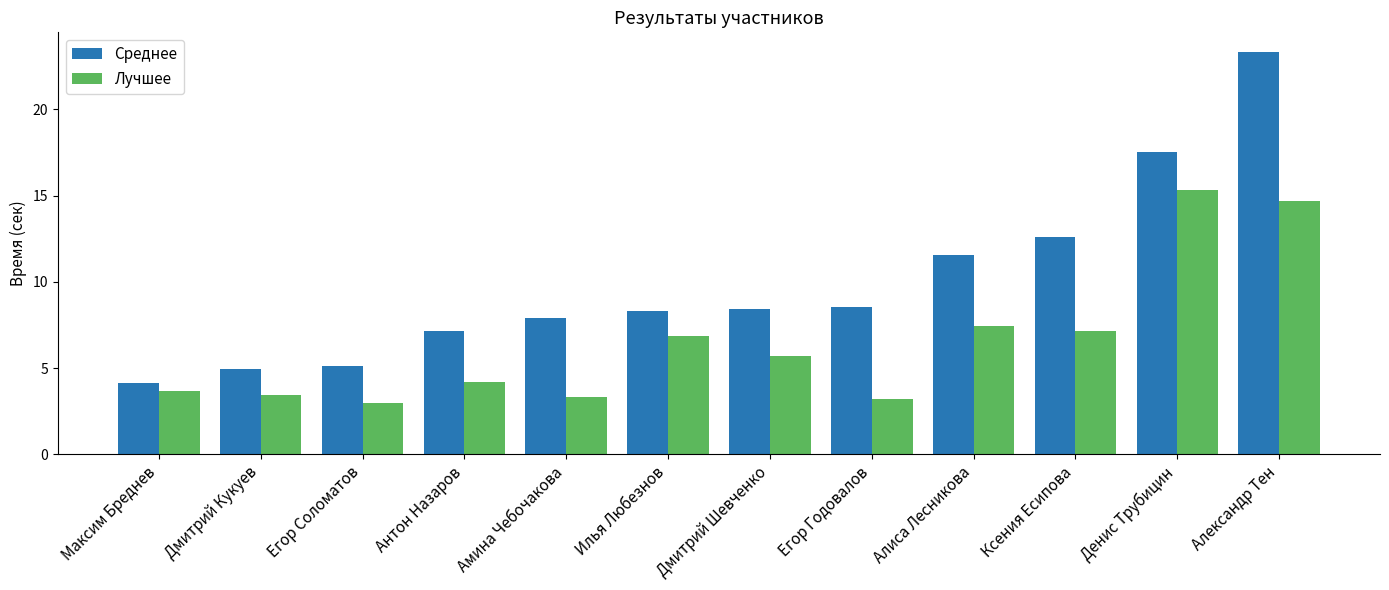

Which category has the highest value across all series?

Александр Тен